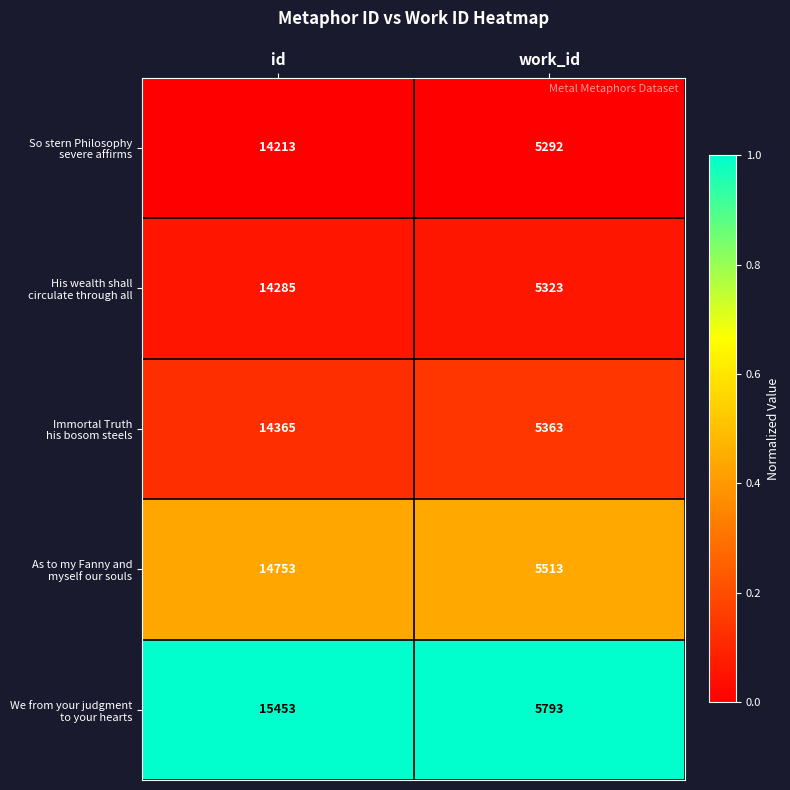

What is the spread (max minus min) of values at id?

1240